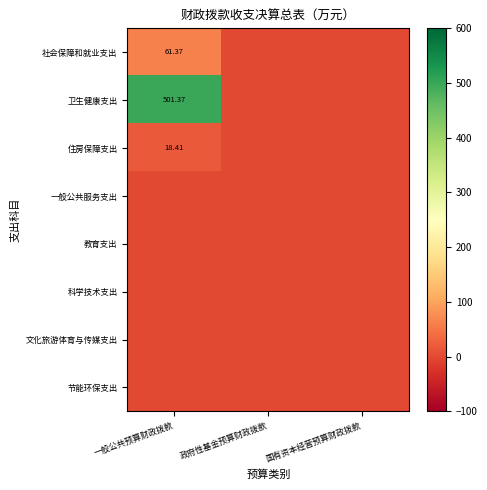

At how many categories does at least one series exceed 376?

1